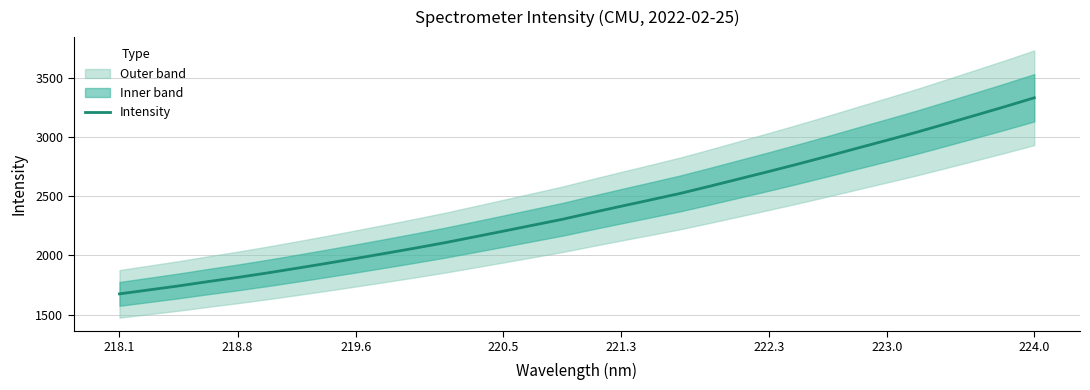

Which category has the lowest value across all series?

218.1